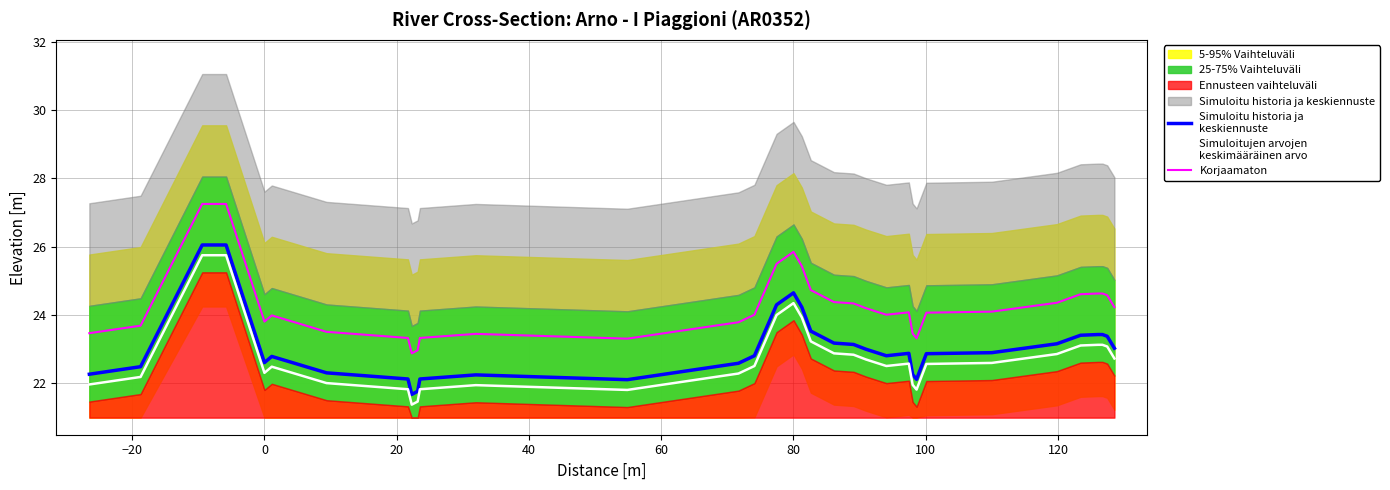

List the series in order of their overall mean, lowest first.

Simuloitujen arvojen
keskimääräinen arvo, Simuloitu historia ja
keskiennuste, Korjaamaton